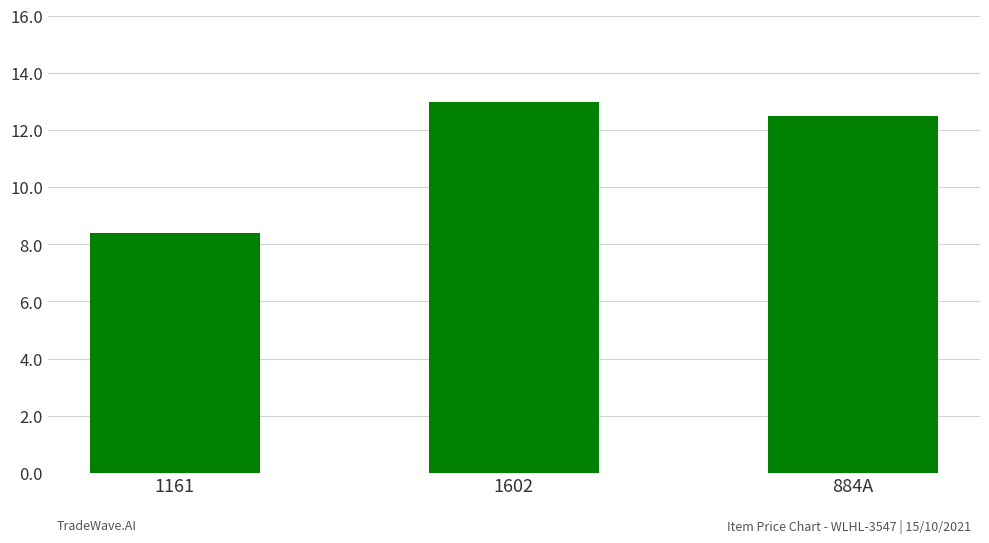

Approximately how many times larger is the value at 1602 compared to 884A?

1.0